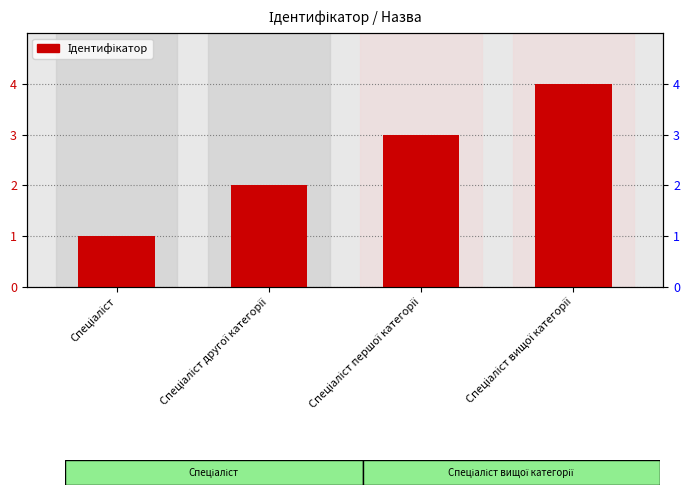

Are the bars grouped side by side (vs. stacked)?

No